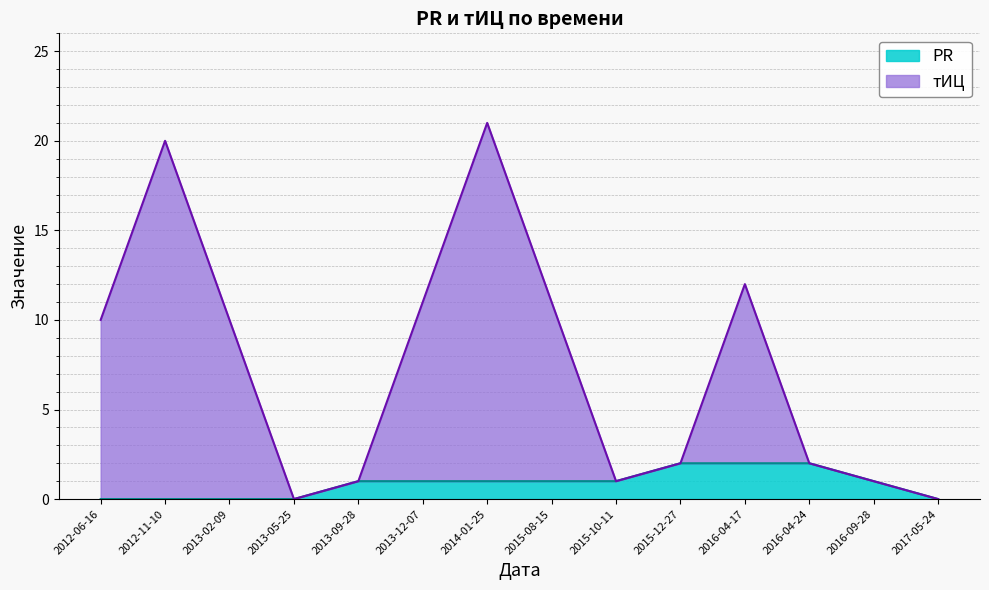

List the series in order of their peak value, lowest first.

PR, тИЦ